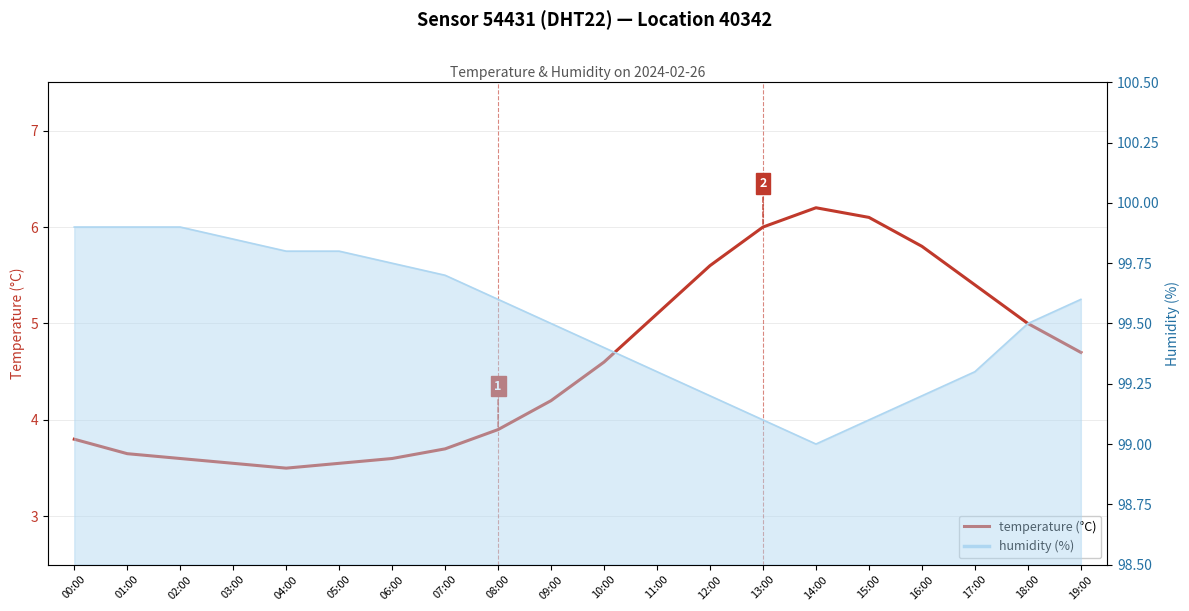

What is the difference between the second highest and minimum values in the humidity line series?

0.9